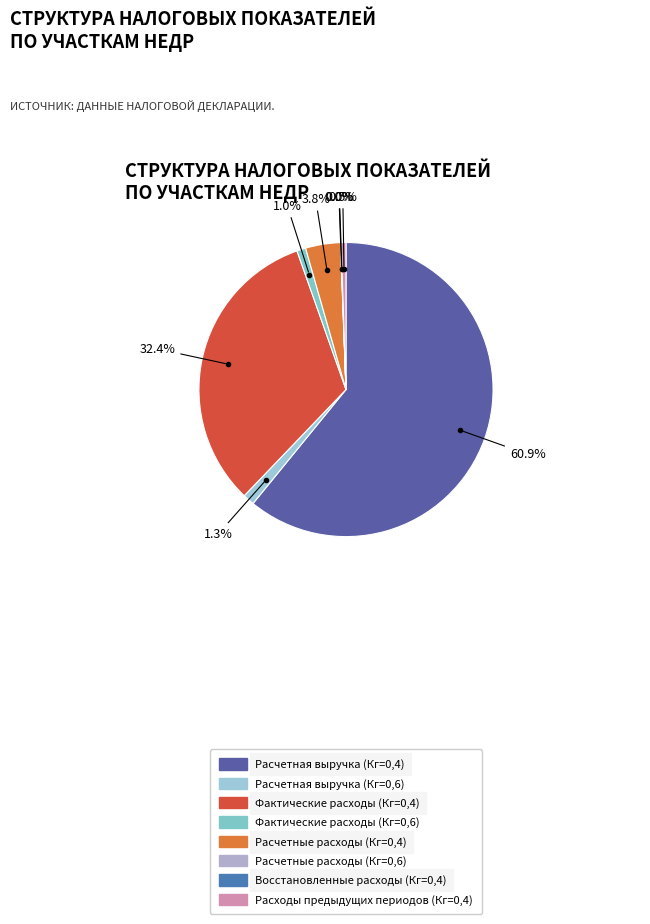

What is the largest slice in the pie chart?

Расчетная выручка (Кг=0,4)